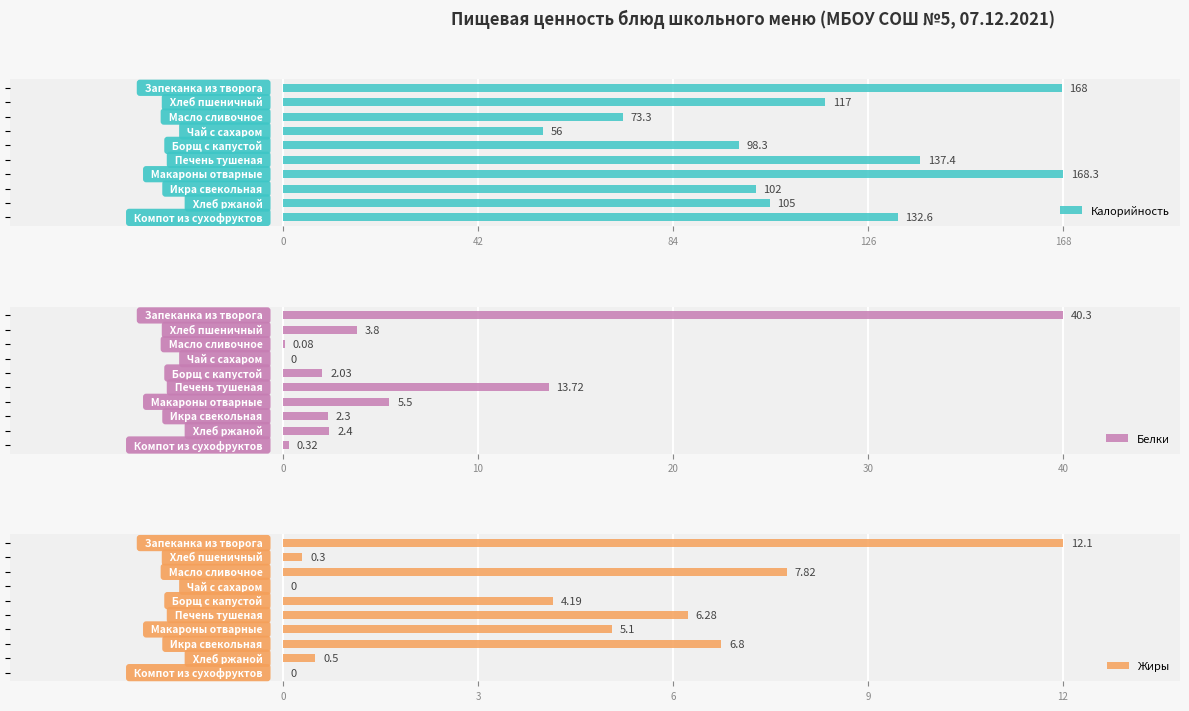

How many groups of bars are there?

10